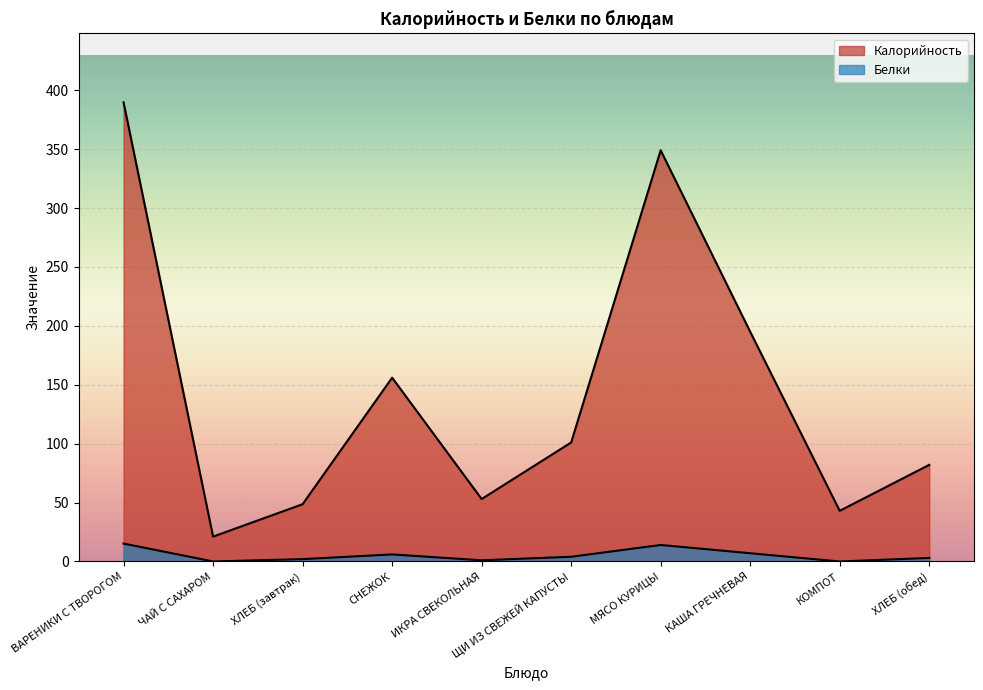

What is the minimum value for Калорийность?

21.1